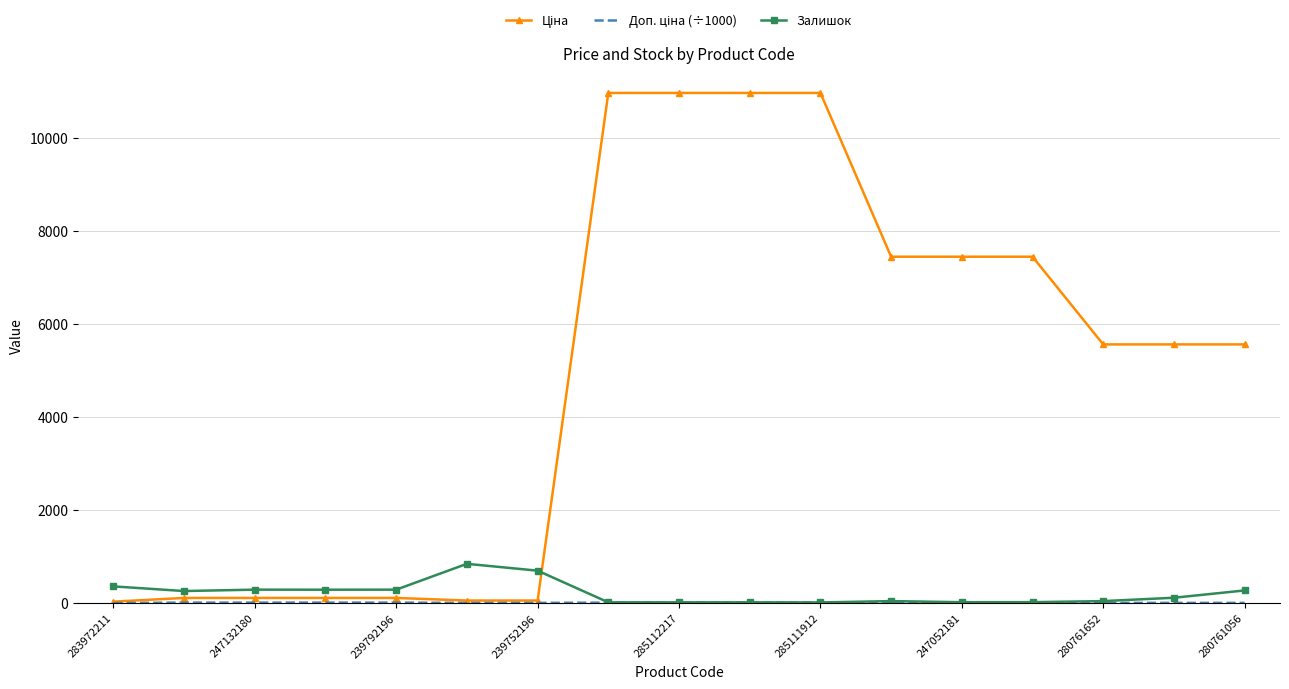

What is the maximum value shown in the chart?

10964.4